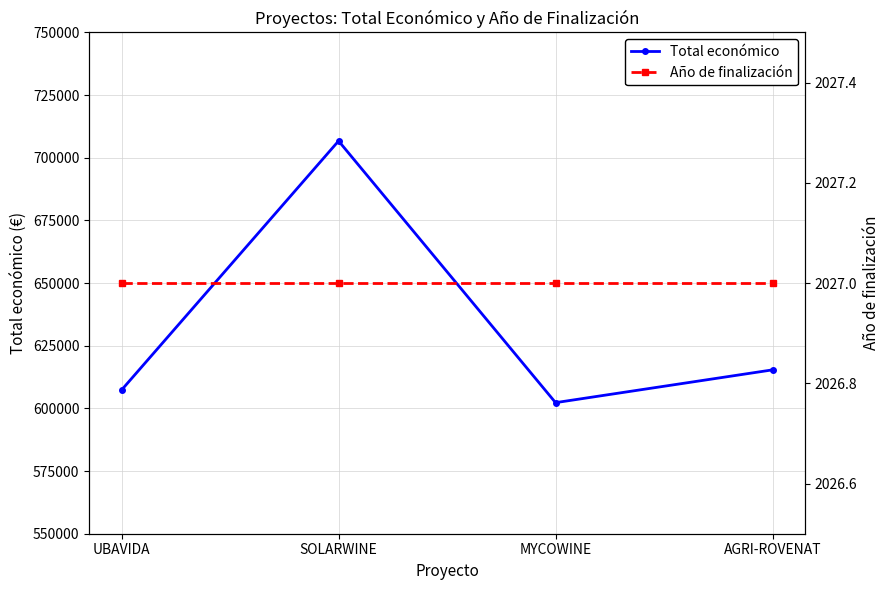

Is it true that Total económico equals 1082795.9 at SOLARWINE?

False